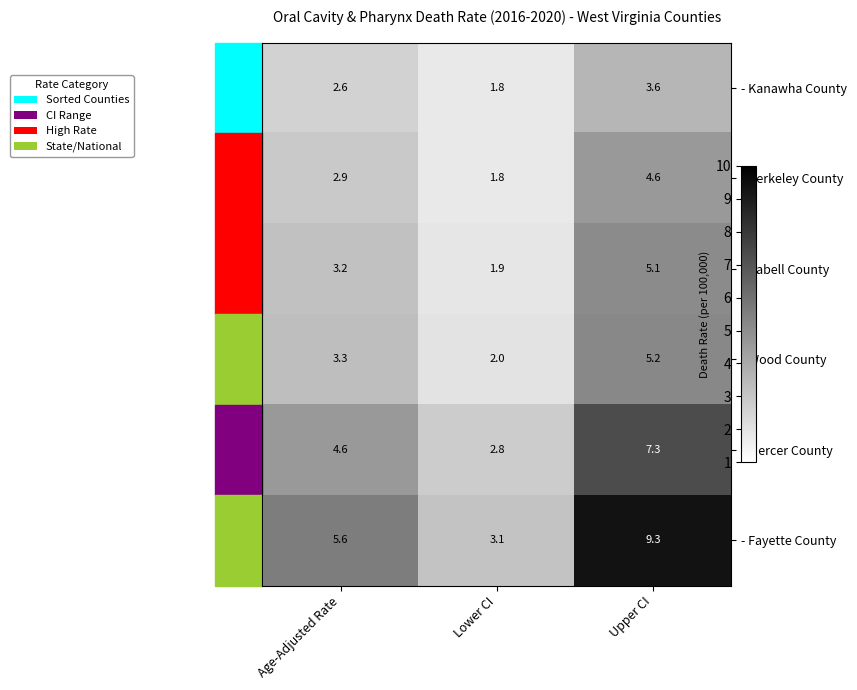

At which category is the sum across all series the highest?

Upper CI